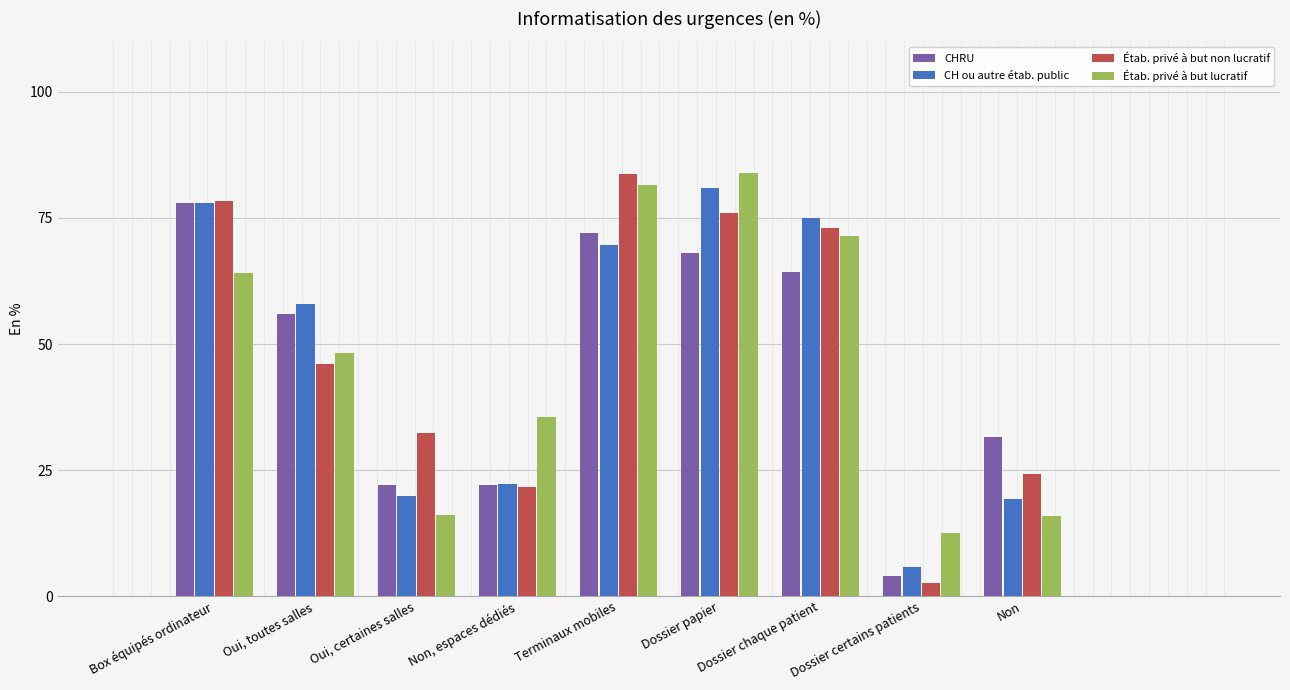

Which series changed the most between Terminaux mobiles and Dossier certains patients?

Étab. privé à but non lucratif